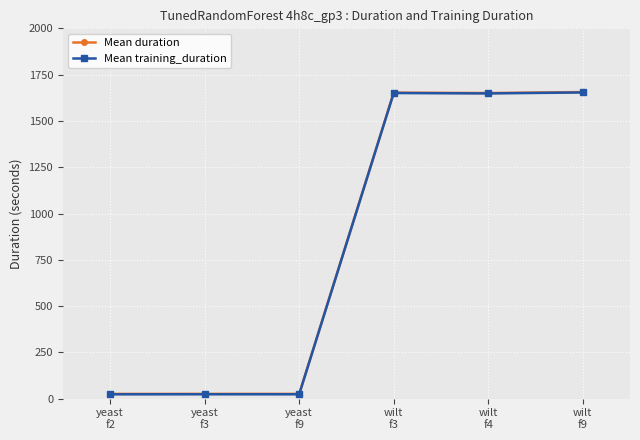

What is the maximum value for Mean duration?

1655.8